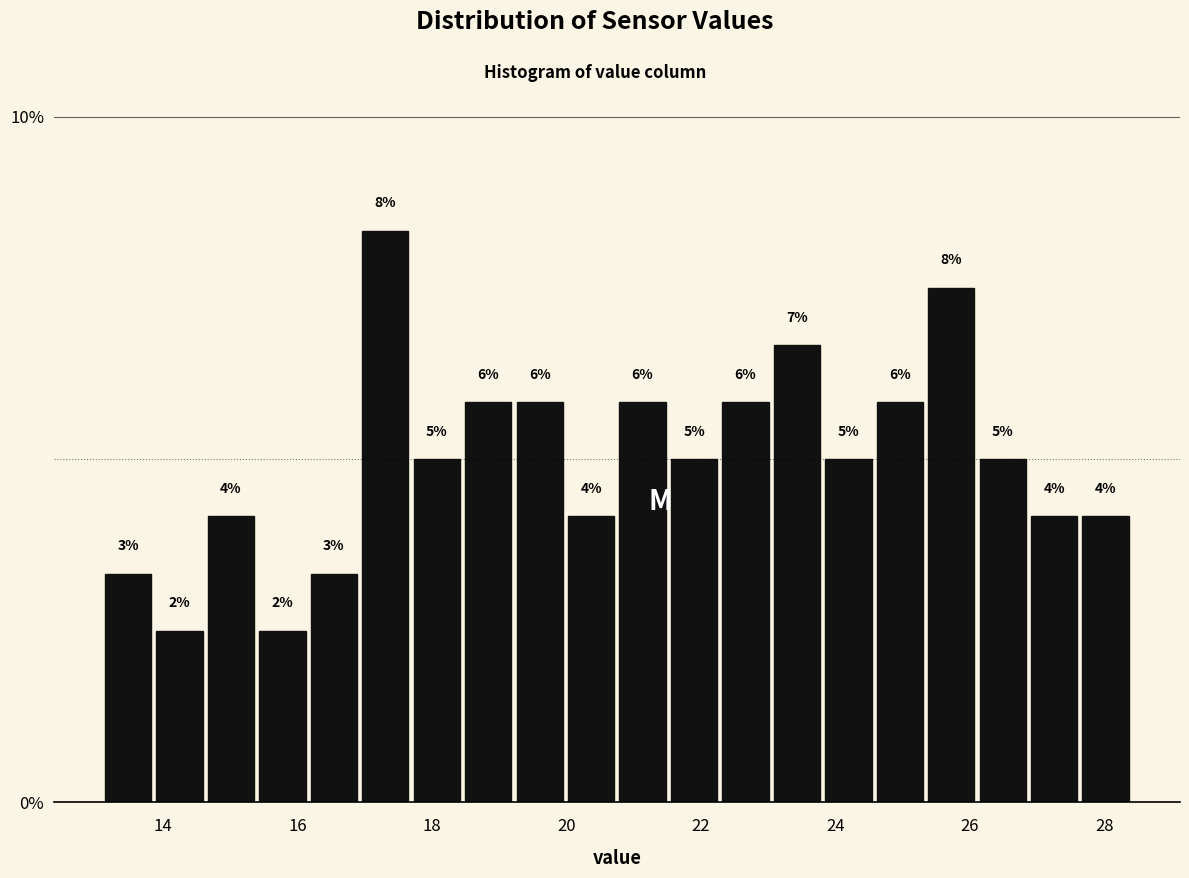

Around what value on the x-axis is the tallest bar? Give the approximate position of its centre, as read against the axis.

17.4